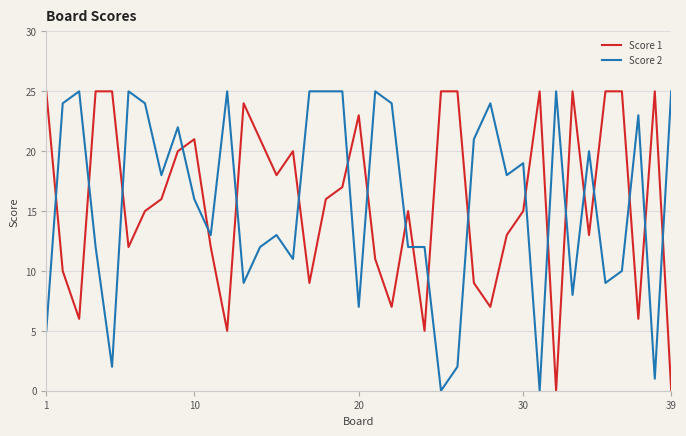

After their last crossing, which series has the higher values: Score 1 or Score 2?

Score 2